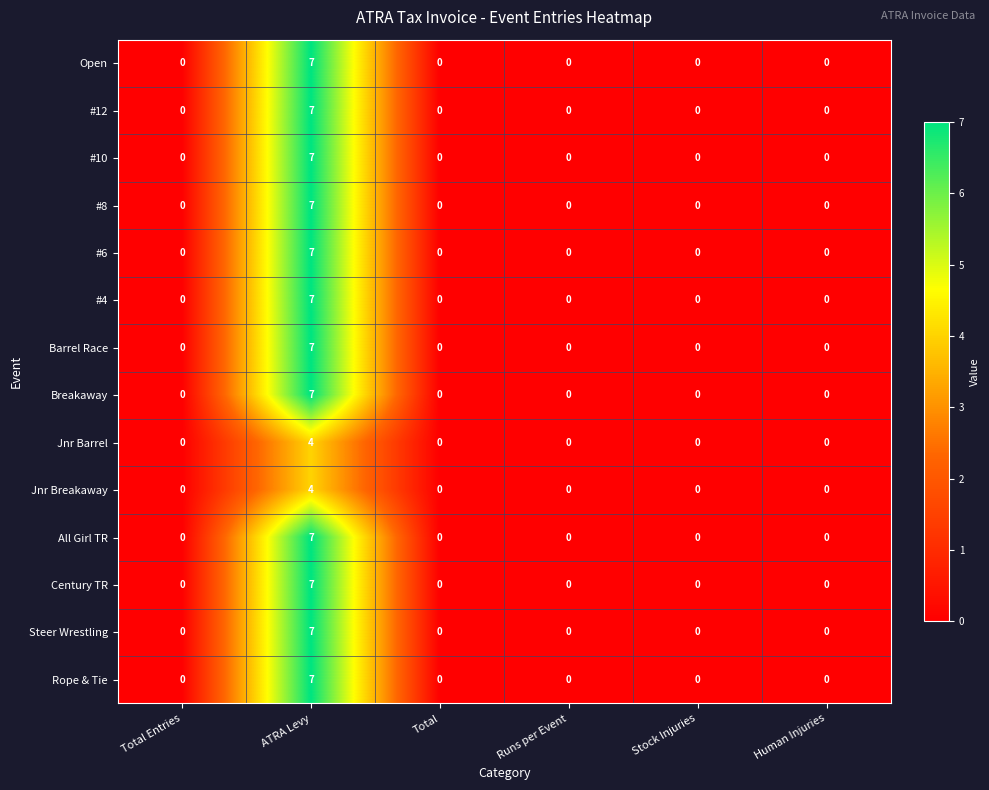

What is the greatest value displayed?

7